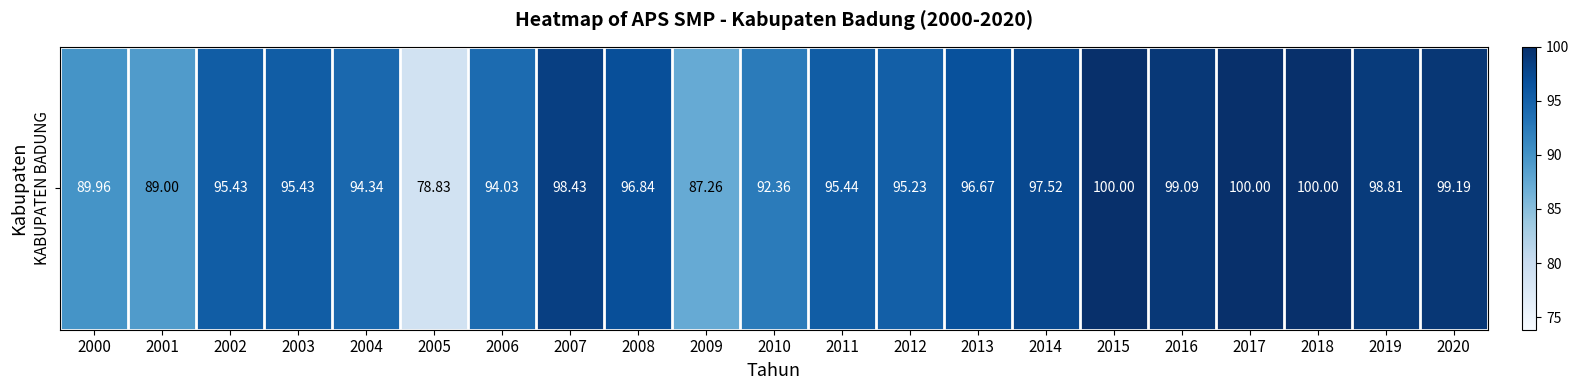

The value at 2015 is 100.0. True or false?

True